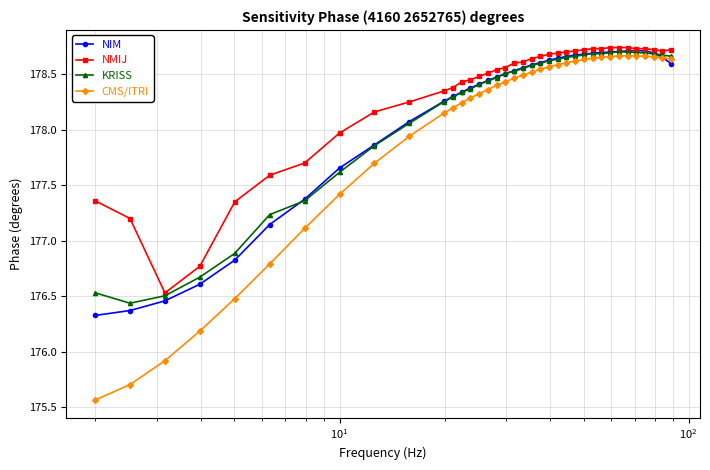

What is the difference between the maximum and minimum values in the CMS/ITRI series?

3.1